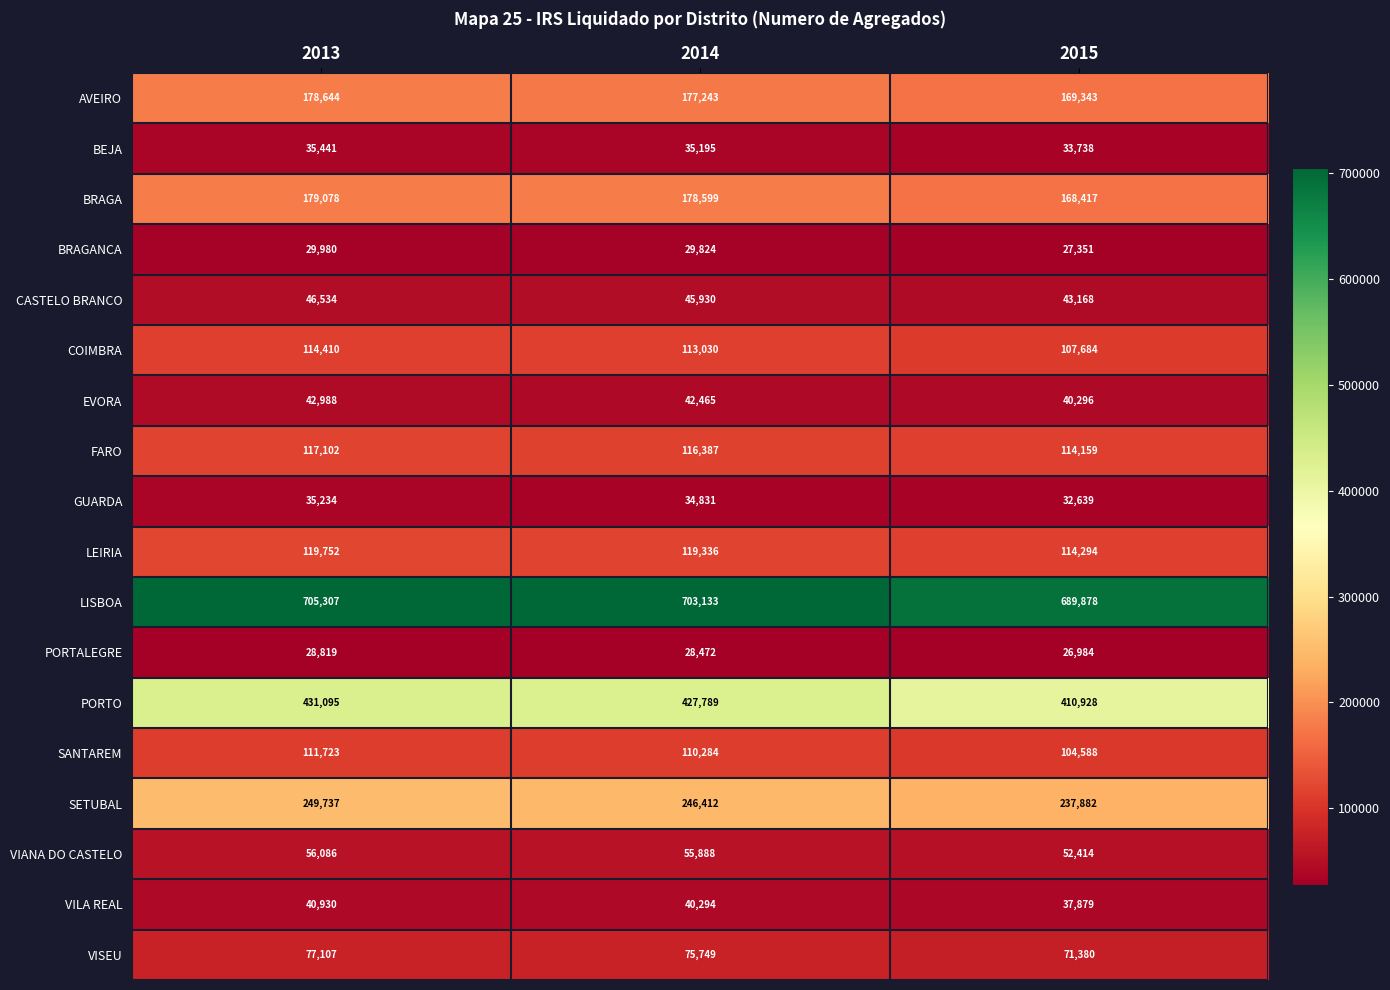

The PORTALEGRE series shows 6994 at 2015. True or false?

False